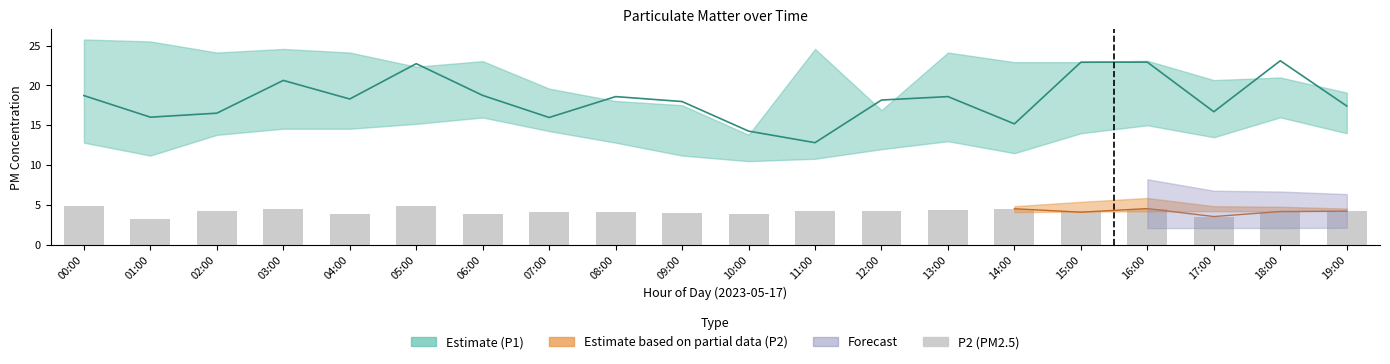

Reading right to left, extract all data points from this chart.

19:00=4.2	18:00=4.2	17:00=3.5	16:00=4.5	15:00=4.1	14:00=4.5	13:00=4.4	12:00=4.2	11:00=4.2	10:00=3.9	09:00=4.0	08:00=4.1	07:00=4.1	06:00=3.9	05:00=4.8	04:00=3.9	03:00=4.5	02:00=4.3	01:00=3.3	00:00=4.8